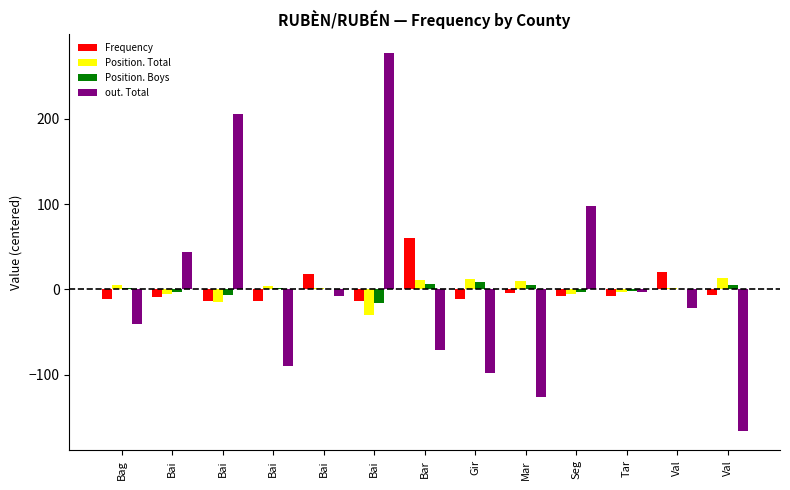

Reading left to right, what are all the values shown in this chart?

Frequency: Bag=-11.2	Bai=-9.2	Bai=-13.2	Bai=-13.2	Bai=17.8	Bai=-13.2	Bar=59.8	Gir=-11.2	Mar=-4.2	Seg=-8.2	Tar=-8.2	Val=19.8	Val=-6.2
Position. Total: Bag=5.5	Bai=-5.5	Bai=-14.5	Bai=3.5	Bai=1.5	Bai=-29.5	Bar=10.5	Gir=12.5	Mar=9.5	Seg=-5.5	Tar=-3.5	Val=1.5	Val=13.5
Position. Boys: Bag=2.0	Bai=-3.0	Bai=-7.0	Bai=2.0	Bai=1.0	Bai=-16.0	Bar=6.0	Gir=9.0	Mar=5.0	Seg=-3.0	Tar=-2.0	Val=1.0	Val=5.0
out. Total: Bag=-40.5	Bai=43.5	Bai=205.5	Bai=-89.5	Bai=-7.5	Bai=276.5	Bar=-70.5	Gir=-97.5	Mar=-126.5	Seg=97.5	Tar=-2.5	Val=-21.5	Val=-166.5